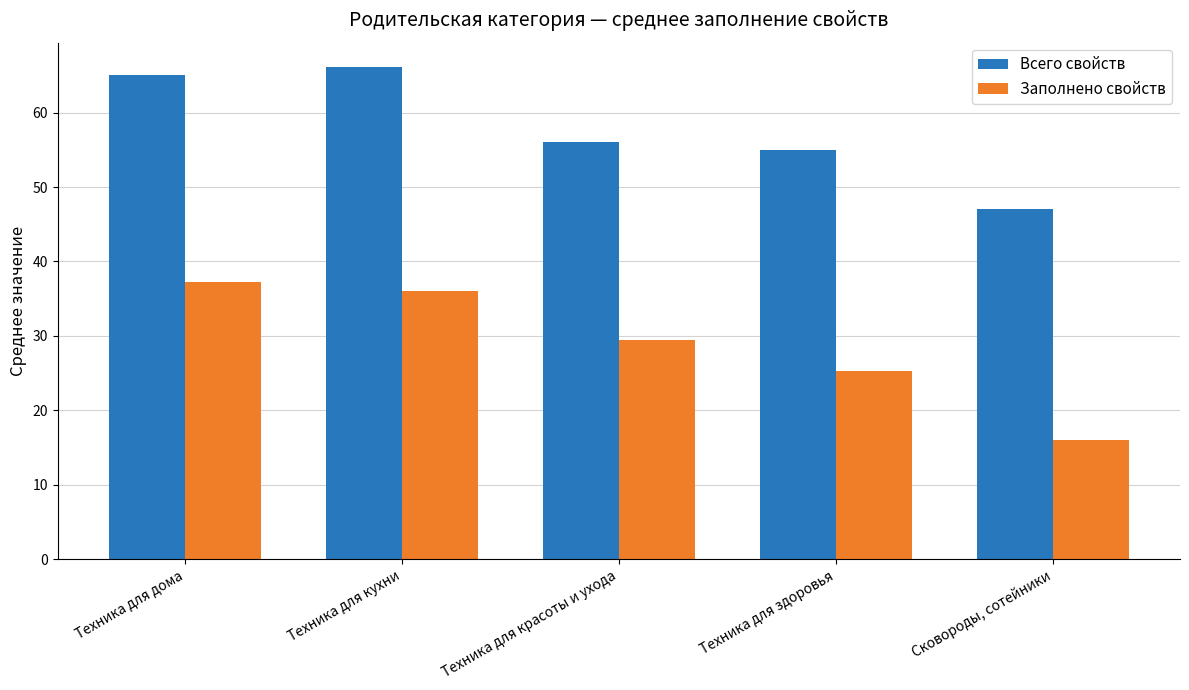

What position from the right is Сковороды, сотейники?

1